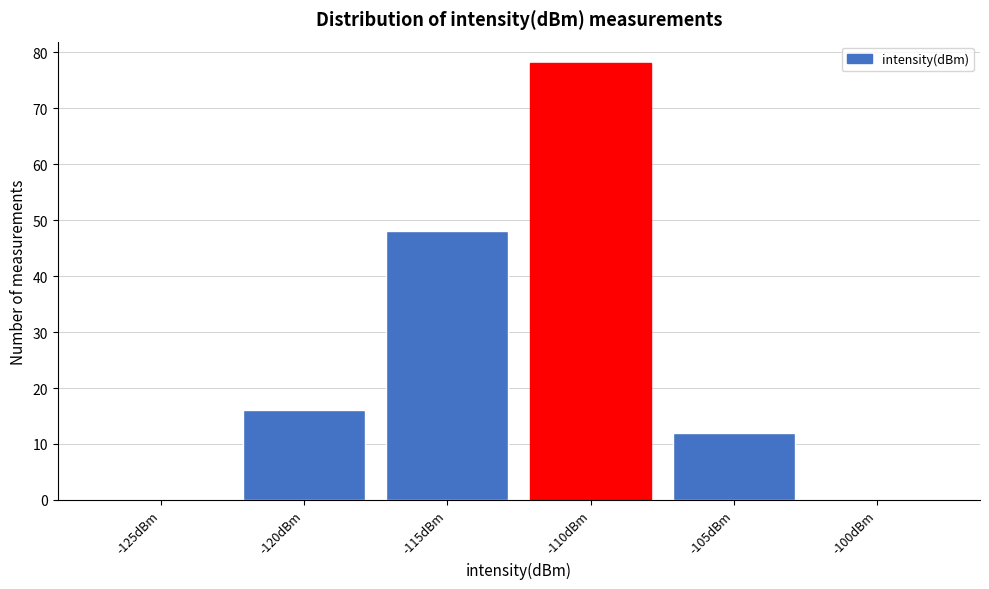

Reading left to right, extract all data points from this chart.

-125dBm=0	-120dBm=16	-115dBm=48	-110dBm=78	-105dBm=12	-100dBm=0